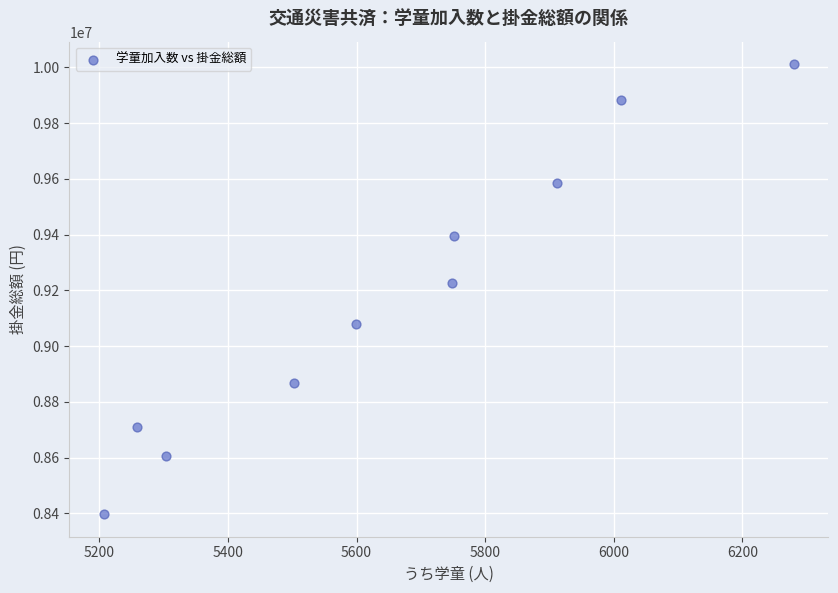

What is the average Y value?

9175600